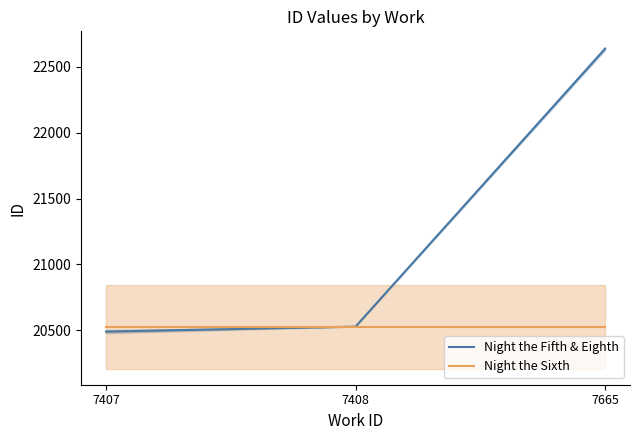

What is the difference between the highest and lowest values at 7407?

37.8